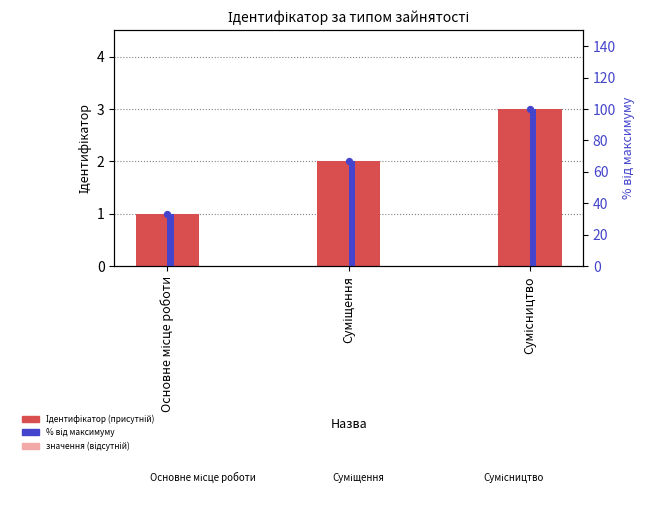

Which series contains the lowest Y value?

Ідентифікатор